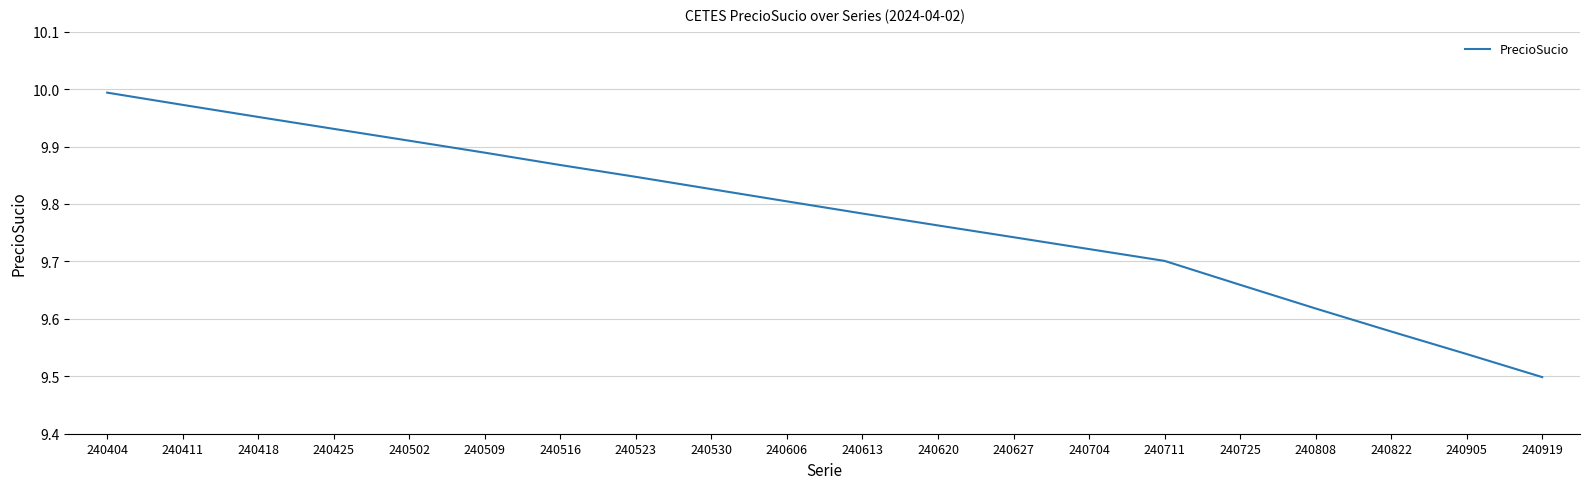

Rank the categories by value from lowest to highest.

240919, 240905, 240822, 240808, 240725, 240711, 240704, 240627, 240620, 240613, 240606, 240530, 240523, 240516, 240509, 240502, 240425, 240418, 240411, 240404